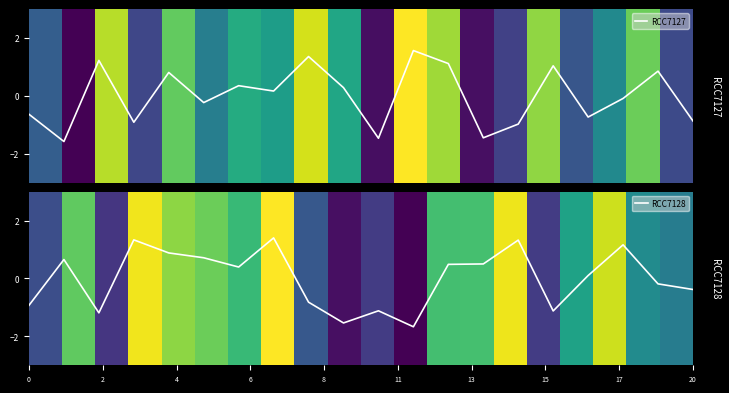

What is the smallest value displayed?

-1.7